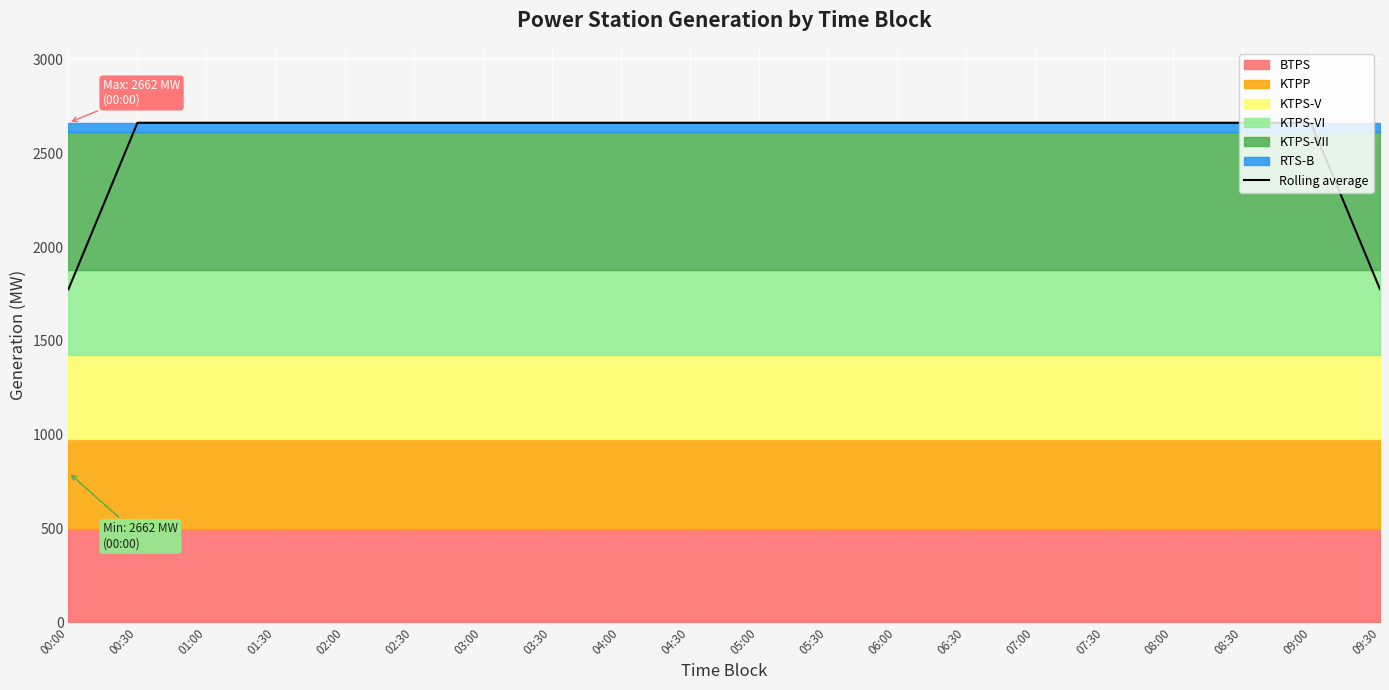

What is the maximum value for Rolling average?

2662.0